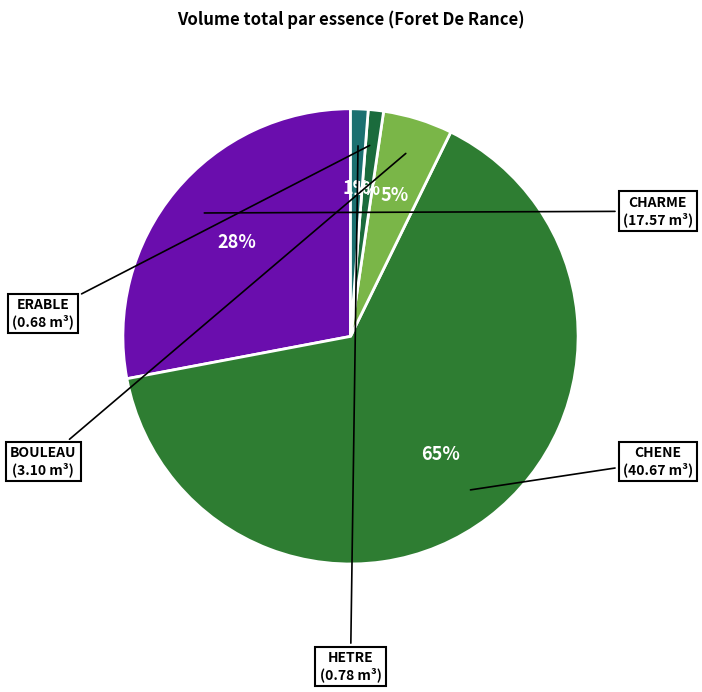

Is there a majority slice in this chart?

Yes